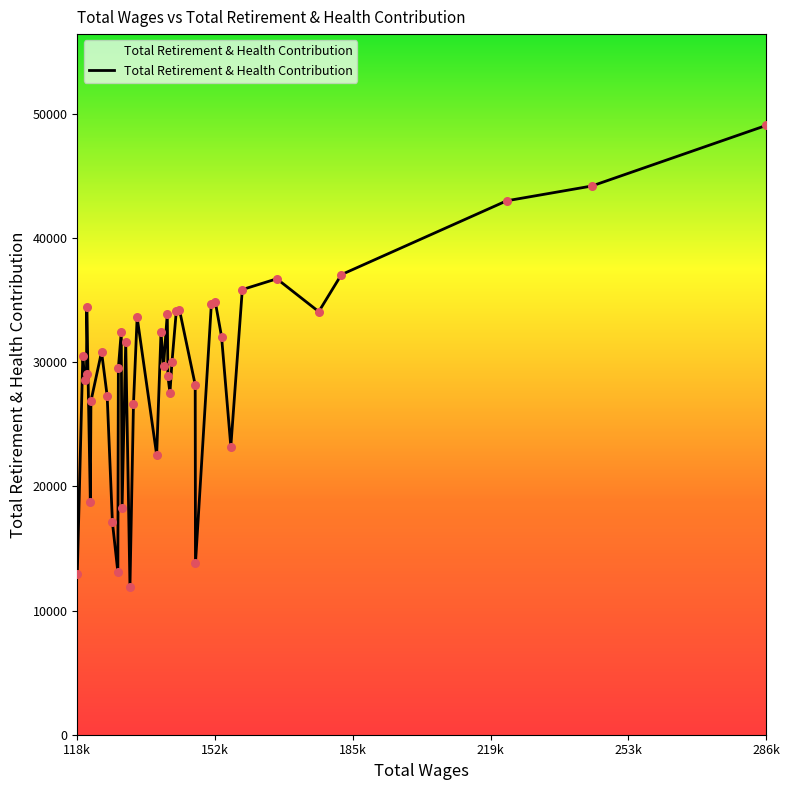

What is the smallest value displayed?

11893